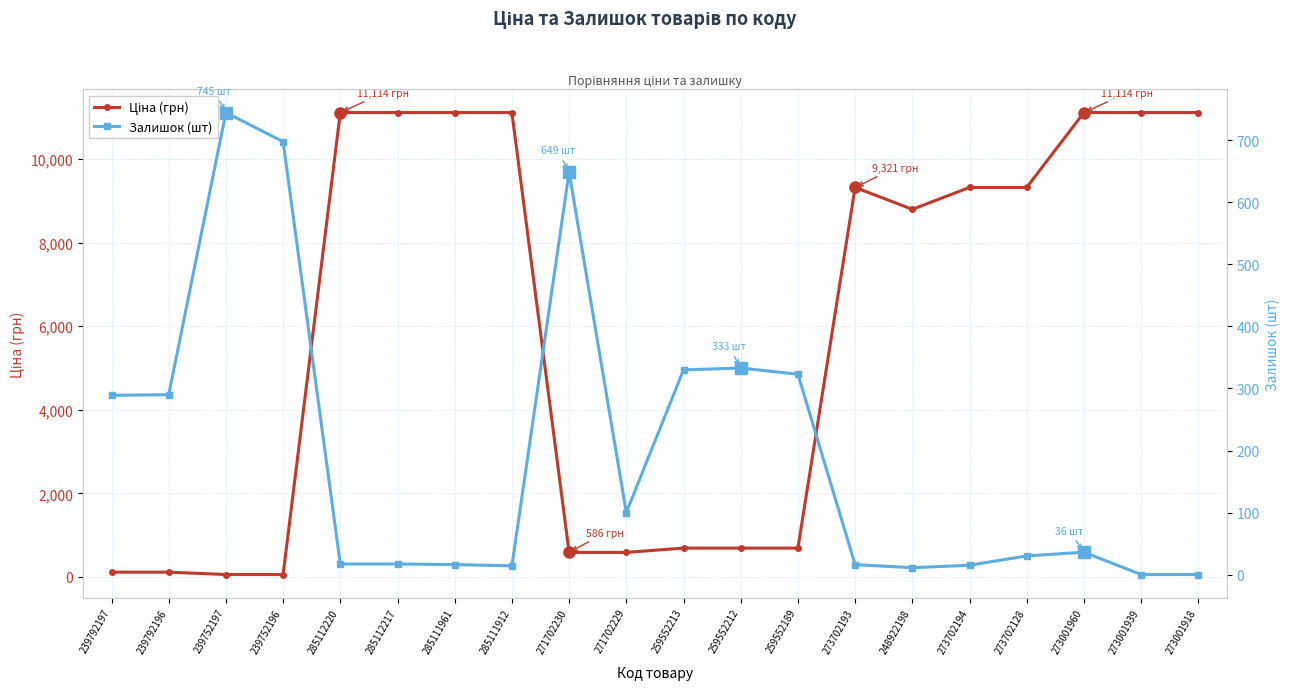

Which has a higher value, 273702194 or 273001939?

273001939